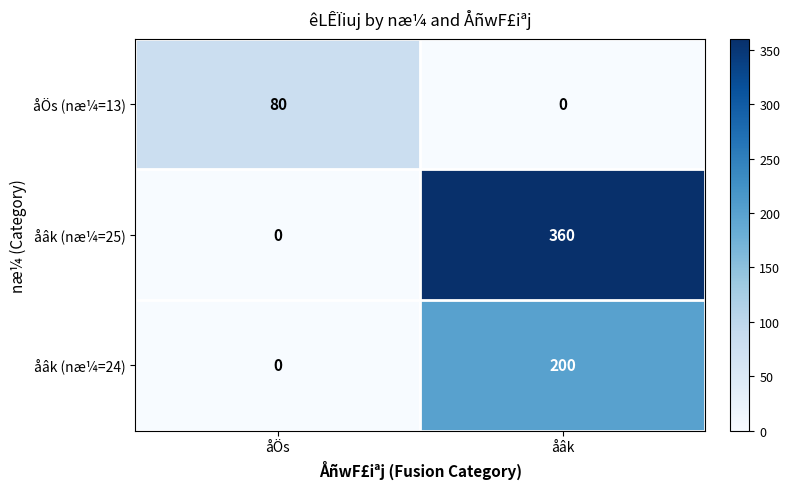

At which category does the chart reach its peak across all series?

åâk